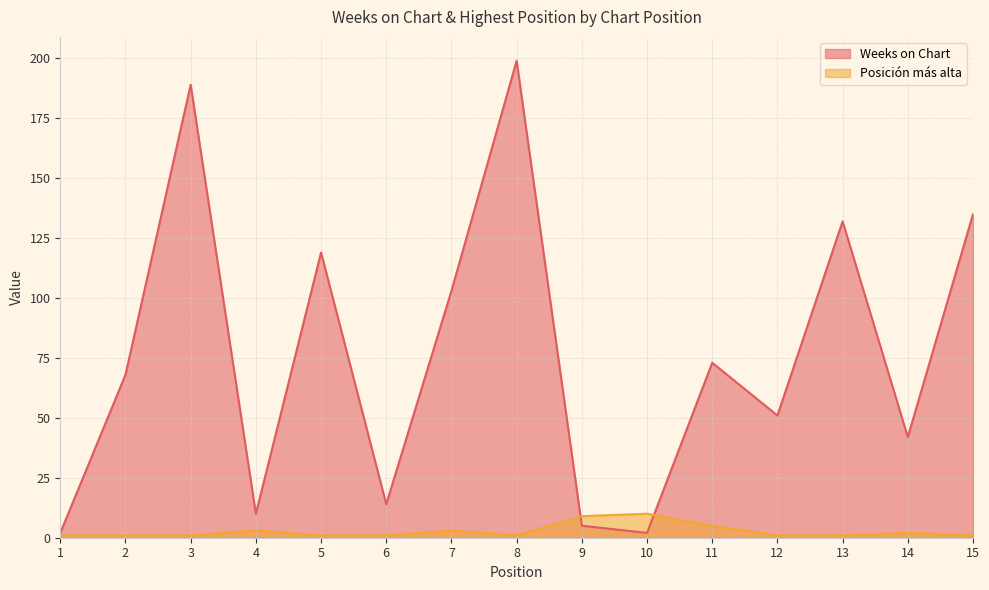

What is the minimum value for Posición más alta?

1